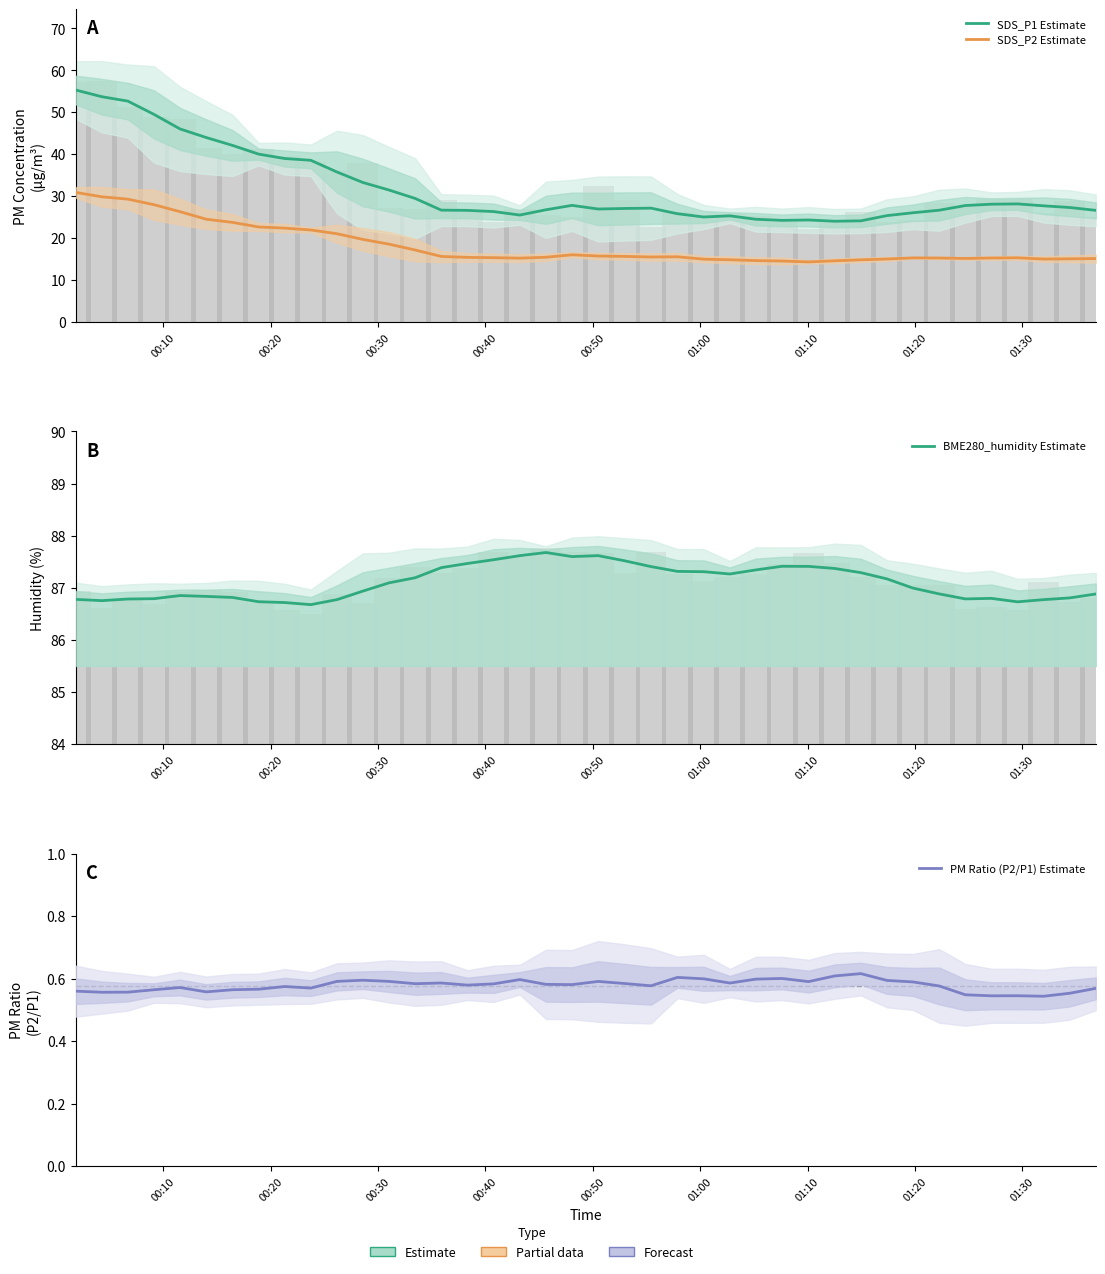

At how many categories does at least one series exceed 44?

40